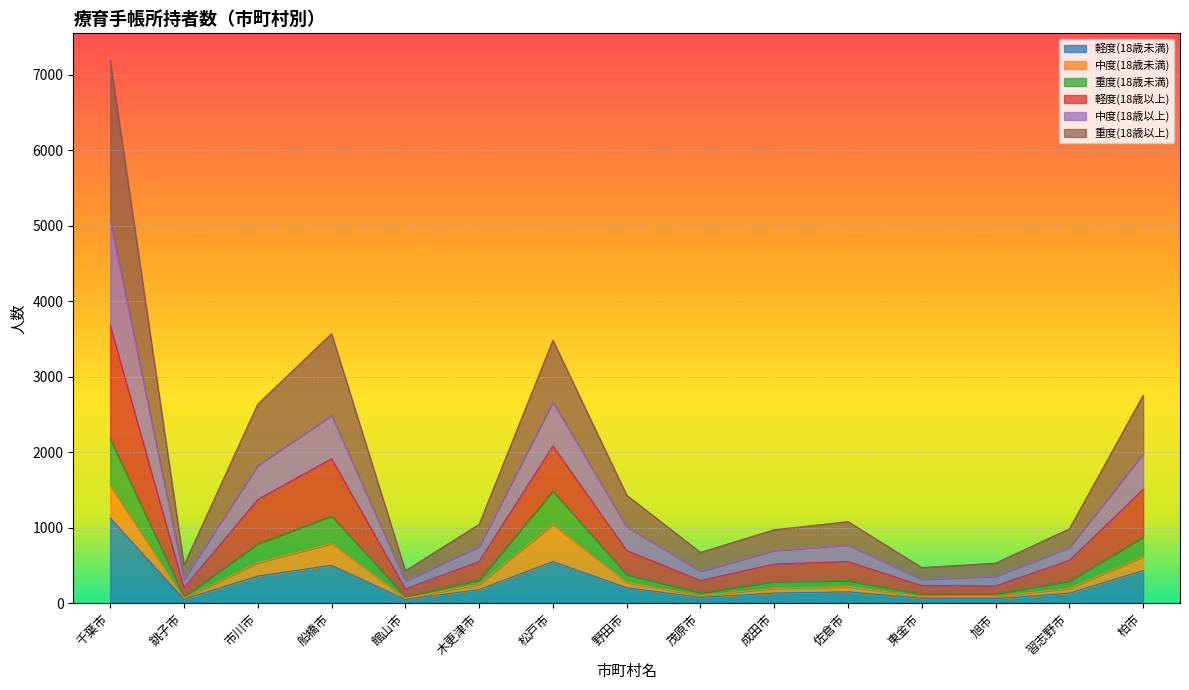

At which label does 軽度(18歳以上) reach its minimum?

館山市